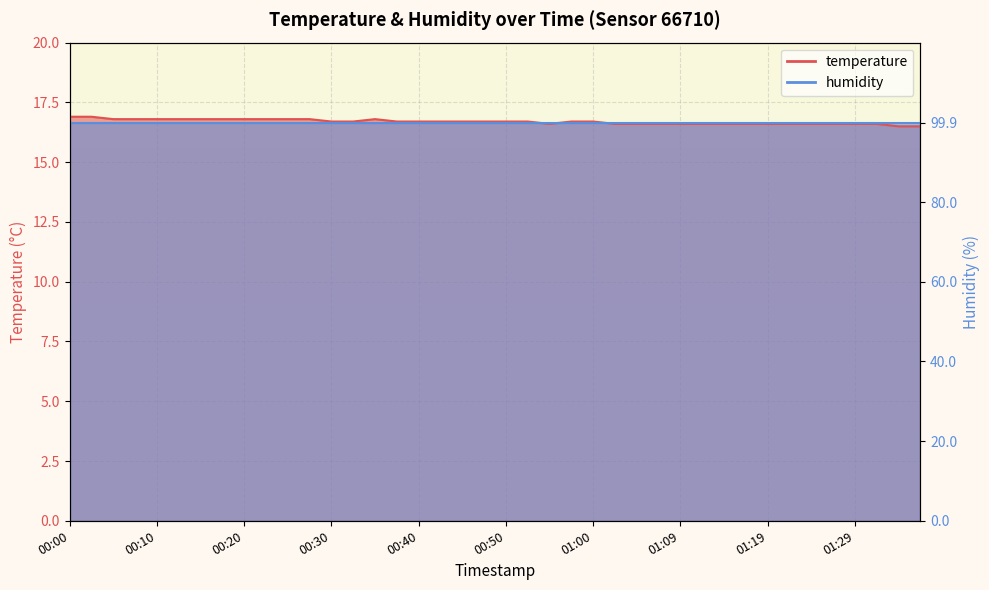

Is it true that the value at 00:23 is 16.8?

True